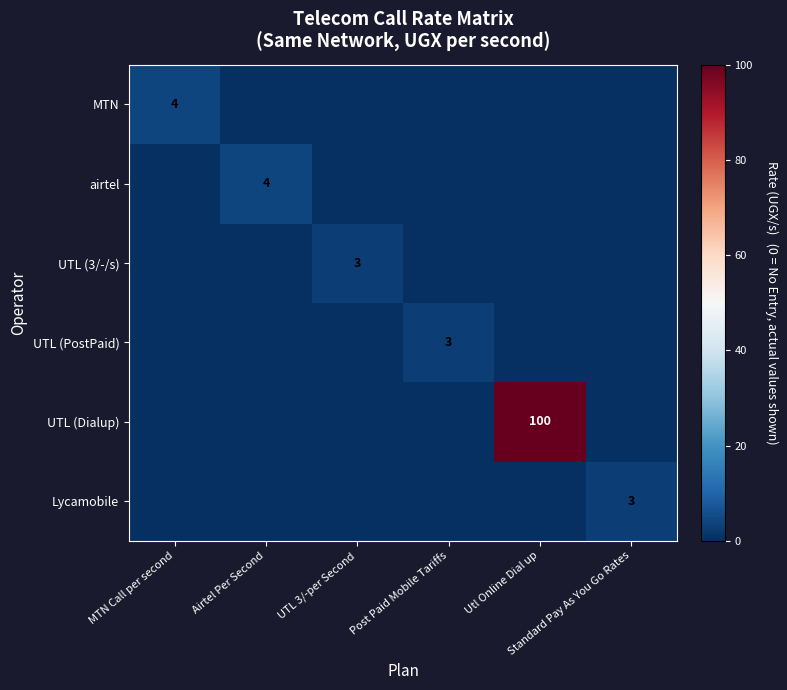

At which category is the sum across all series the highest?

Utl Online Dial up